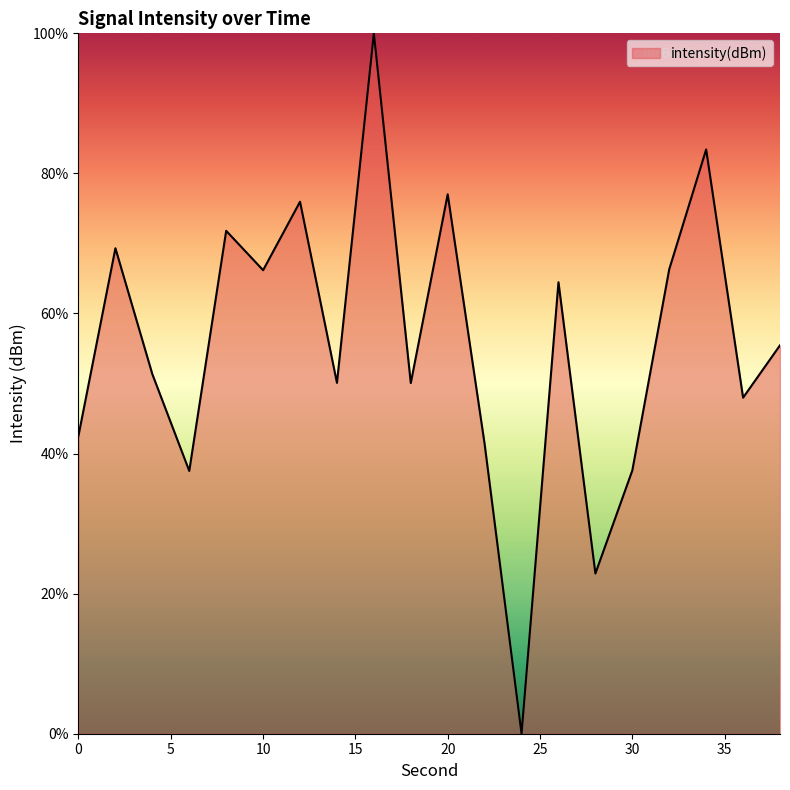

True or false: there are more than 0 points higher than both neighbors.

True